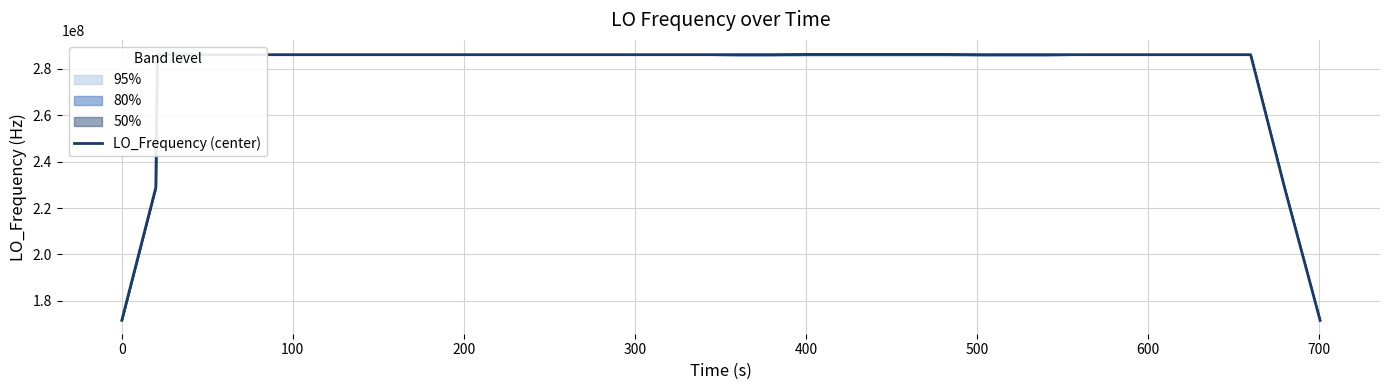

What is the maximum value for LO_Frequency (center)?

286174141.4